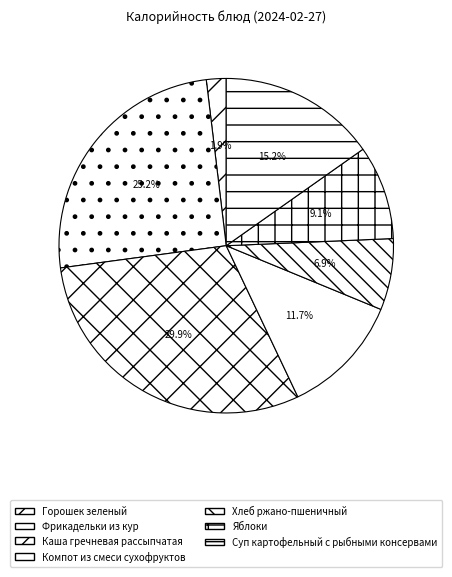

What is the largest slice in the pie chart?

Каша гречневая рассыпчатая